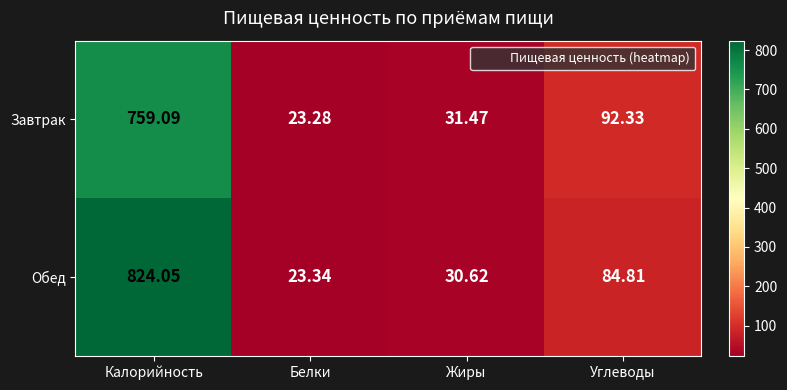

Which series changed the most between Калорийность and Жиры?

Обед